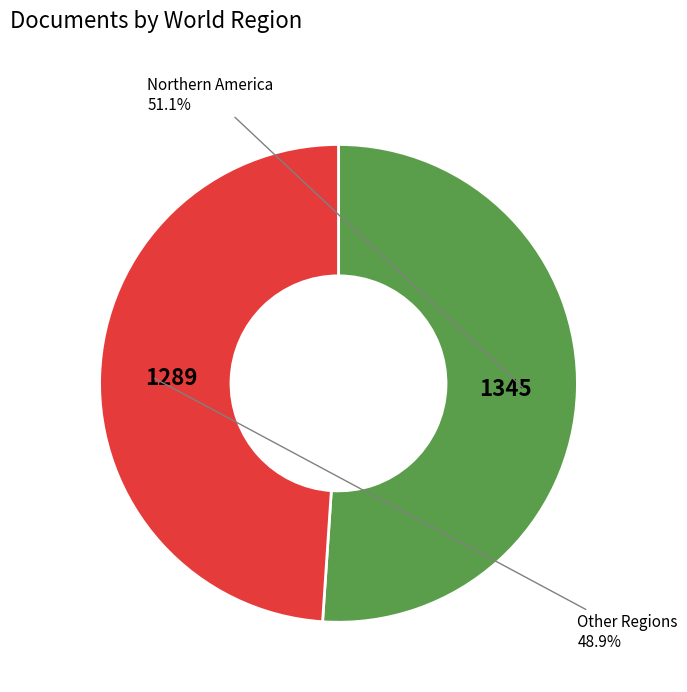

How many slices are in this pie chart?

2